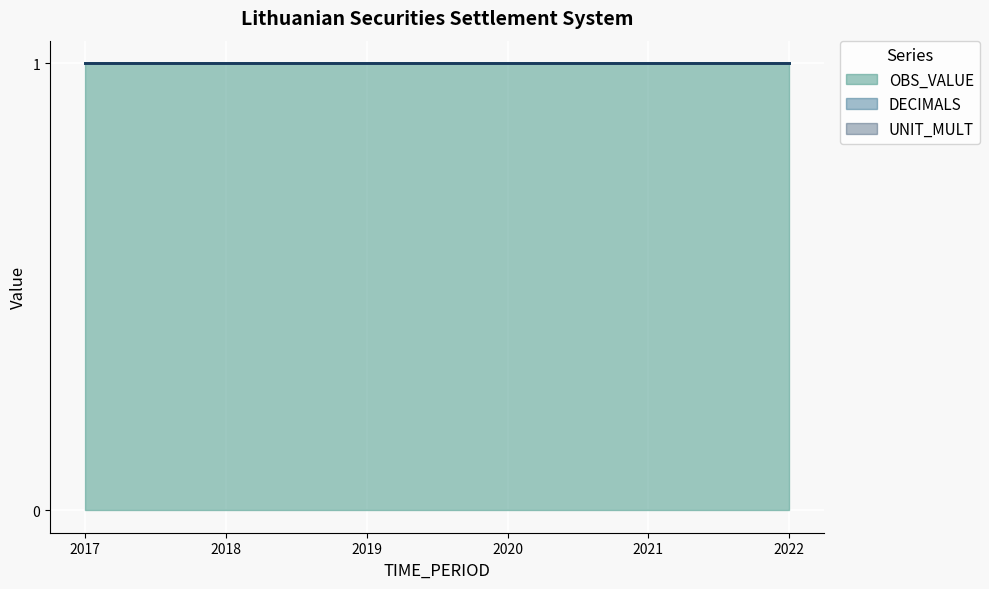

Which label corresponds to the largest value in the chart?

2017